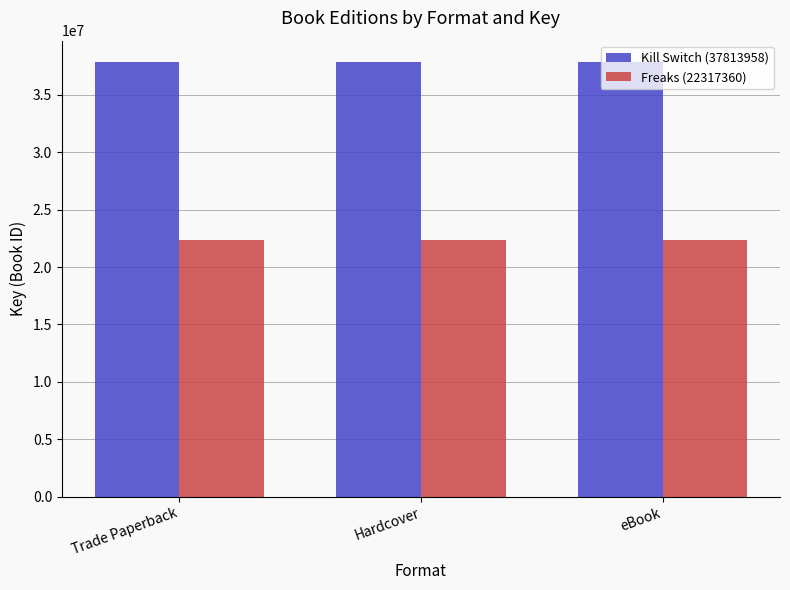

What is the total value across all series at Hardcover?

60131318